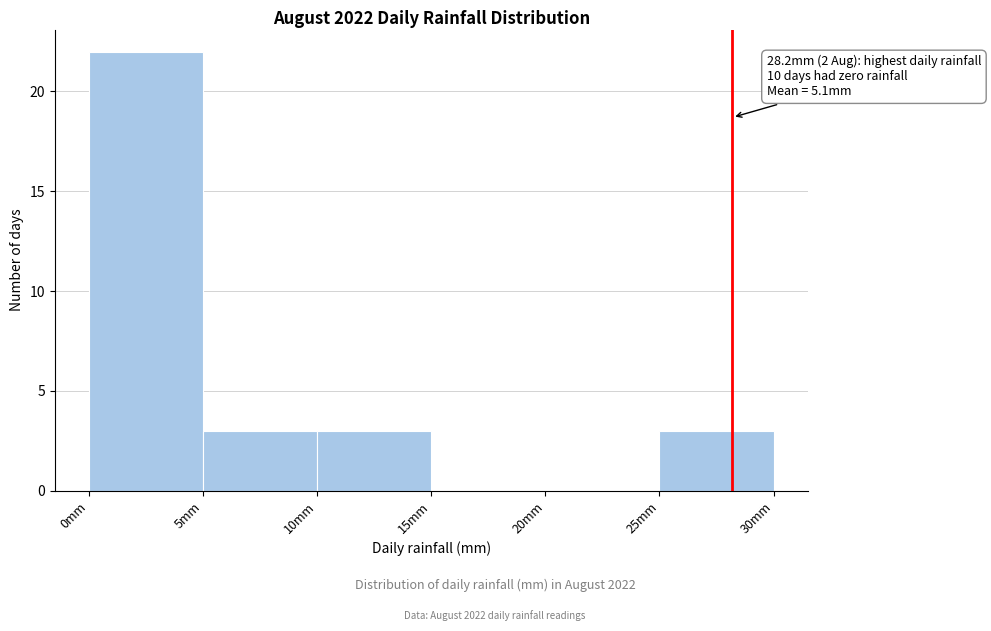

Over which range of the x-axis is the bar tallest?

0 to 5